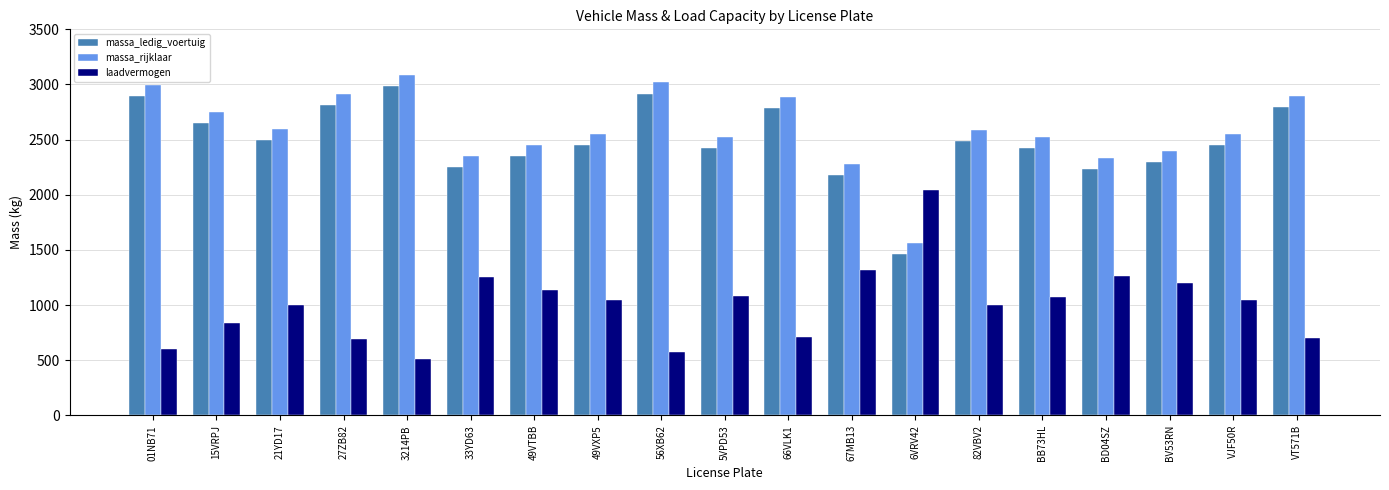

The value of massa_rijklaar at 15VRPJ is 1385. True or false?

False